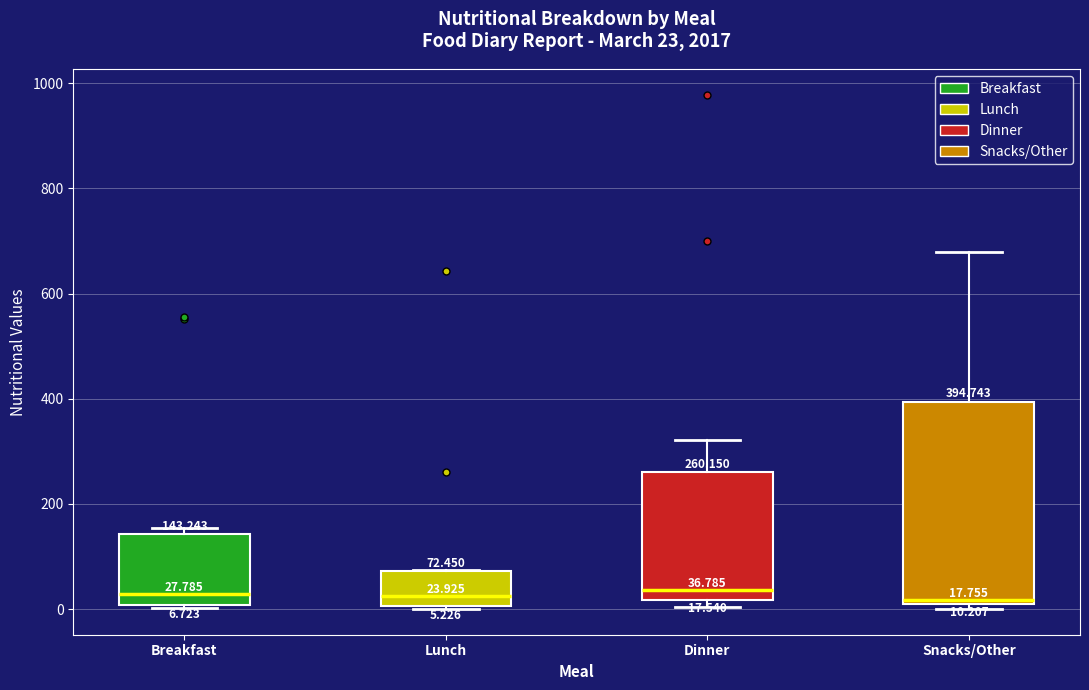

Which box is the tallest, from its lower edge to its upper edge?

Snacks/Other